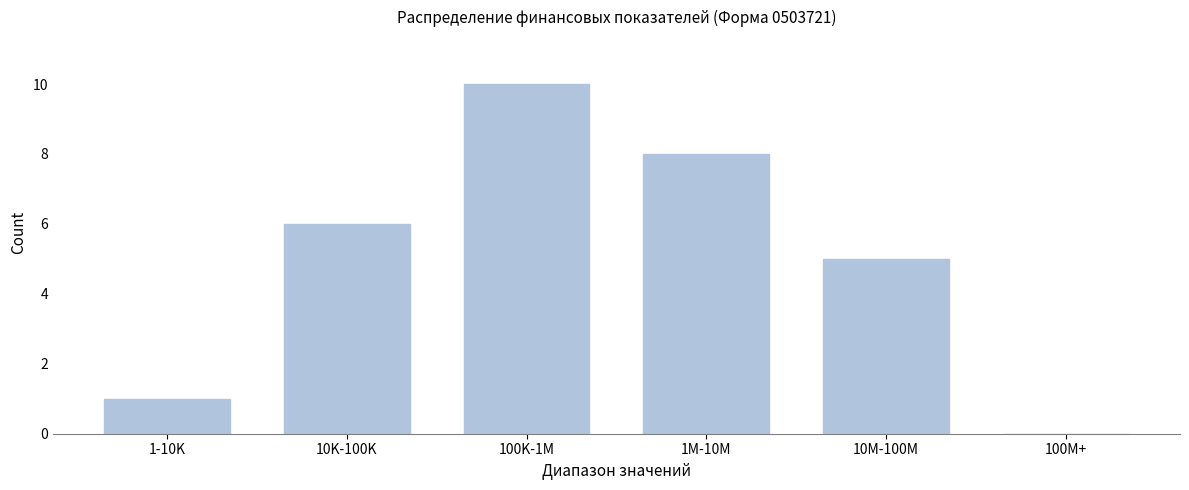

Reading right to left, extract all data points from this chart.

100M+=0	10M-100M=5	1M-10M=8	100K-1M=10	10K-100K=6	1-10K=1